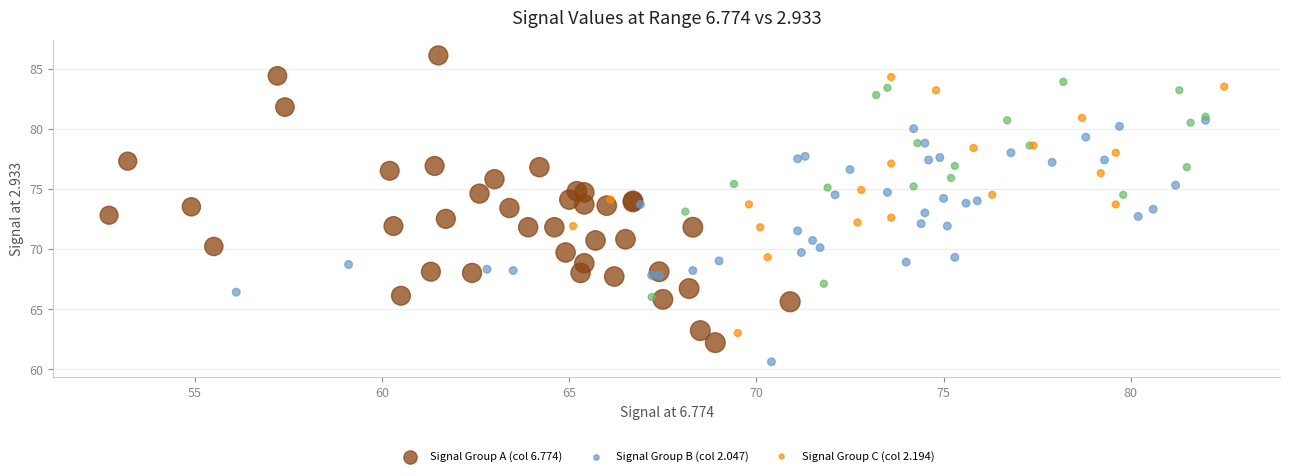

What are all the series names shown in the legend?

Signal Group A (col 6.774), Signal Group B (col 2.047), Signal Group C (col 2.194)